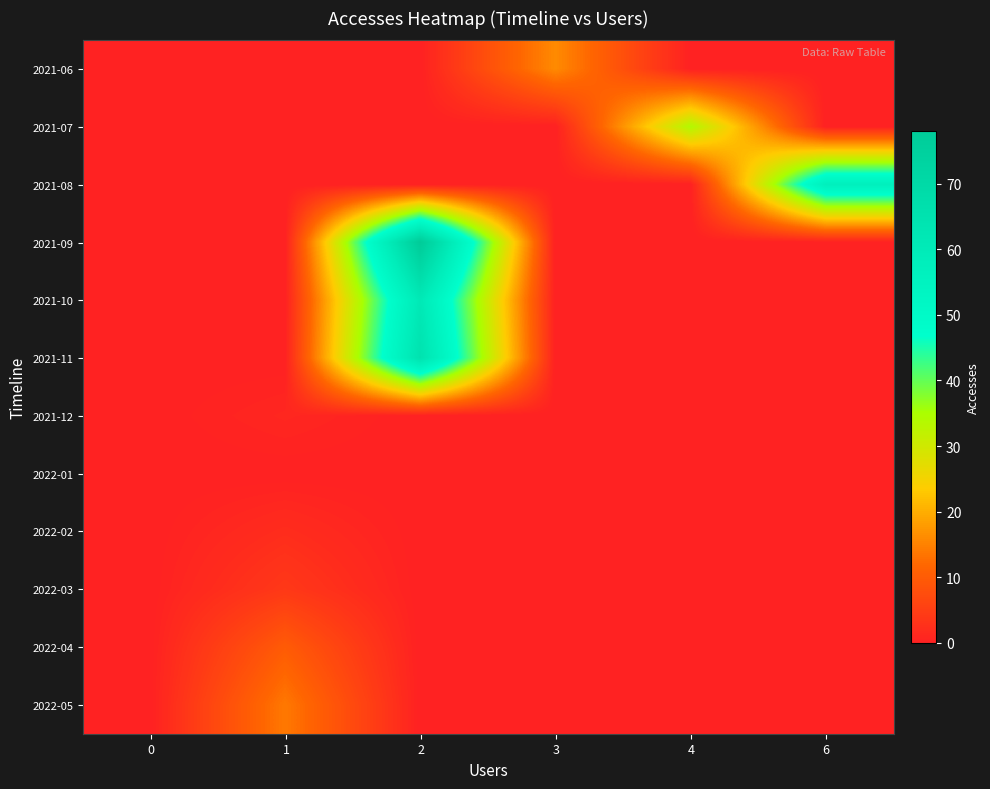

What is the total value across all series at 3?

16